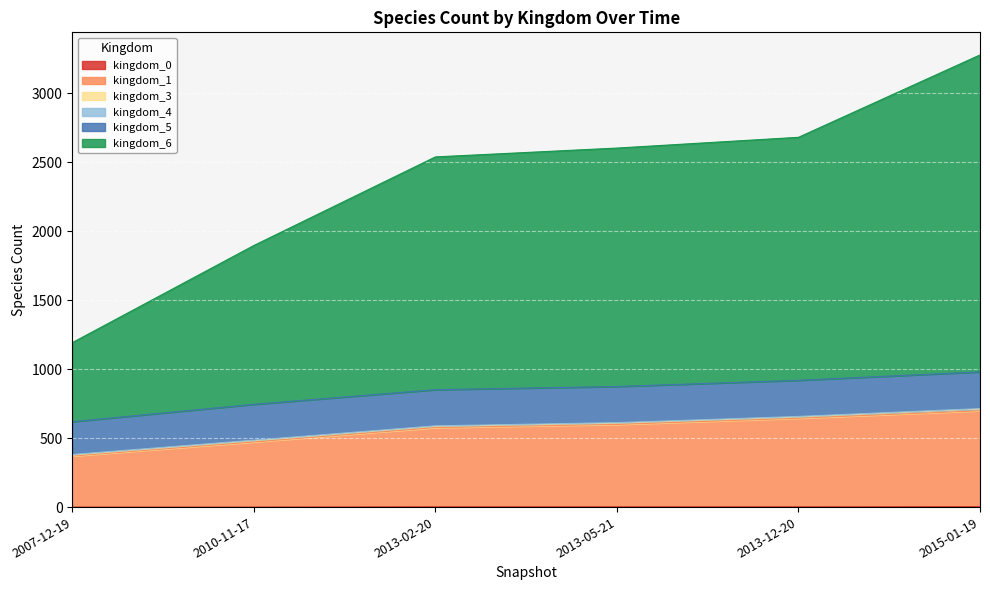

True or false: kingdom_0 and kingdom_1 intersect in this chart.

False